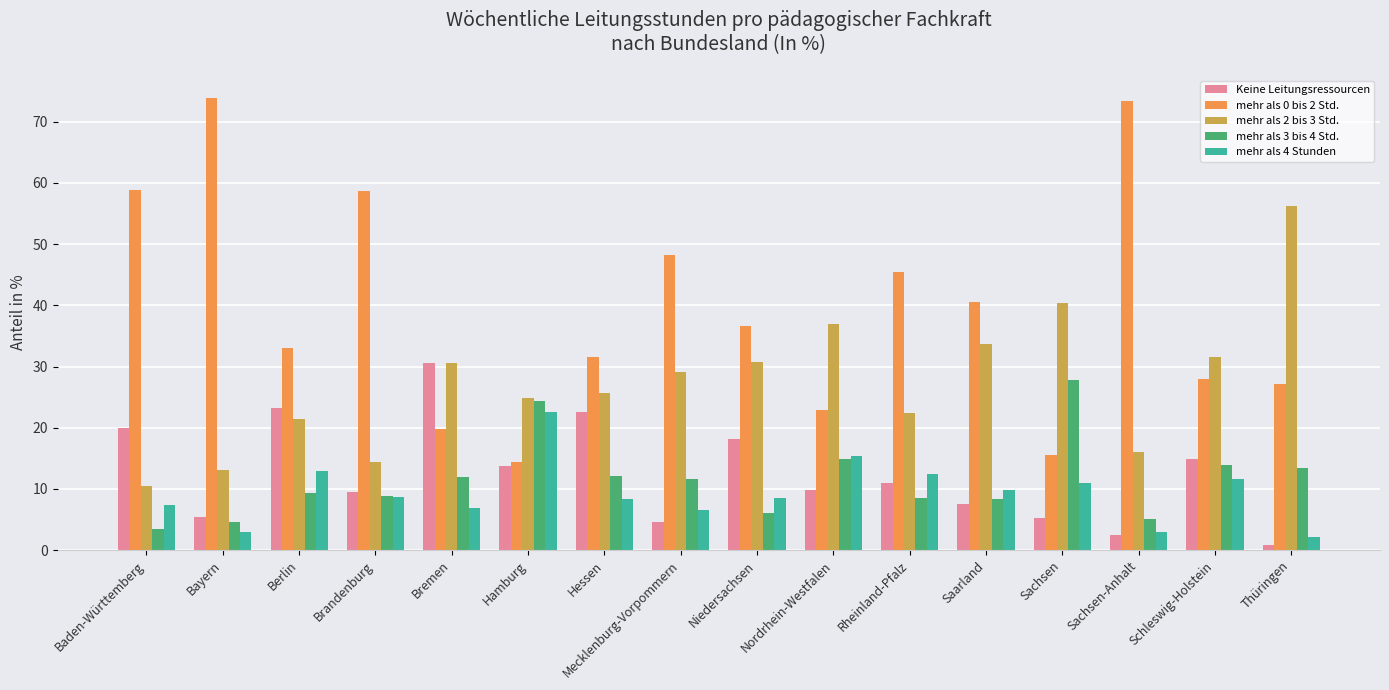

Is the value of mehr als 3 bis 4 Std. at Rheinland-Pfalz greater than the value of mehr als 4 Stunden at Mecklenburg-Vorpommern?

Yes